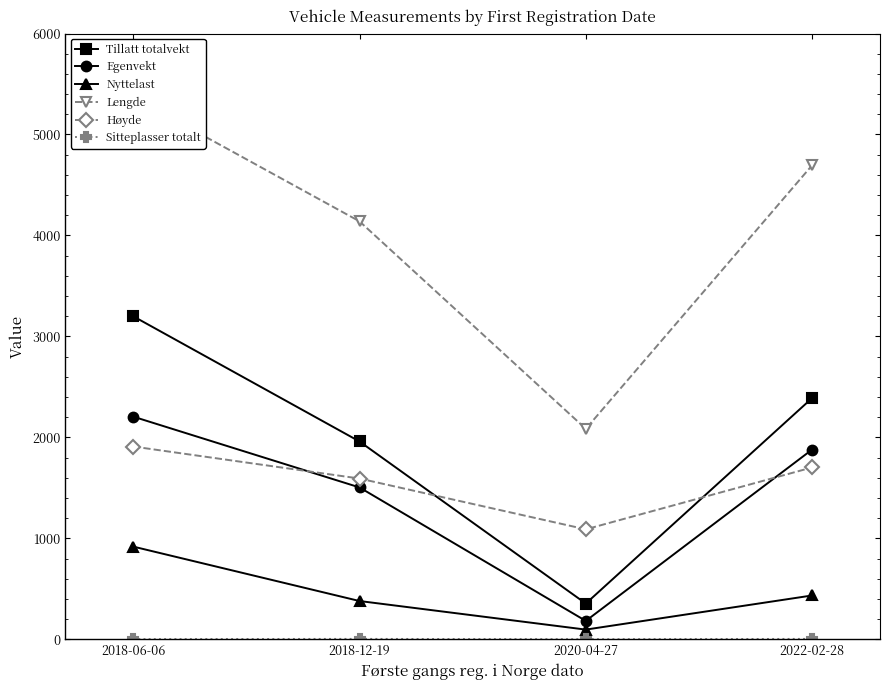

The Tillatt totalvekt series shows 2390 at 2022-02-28. True or false?

True